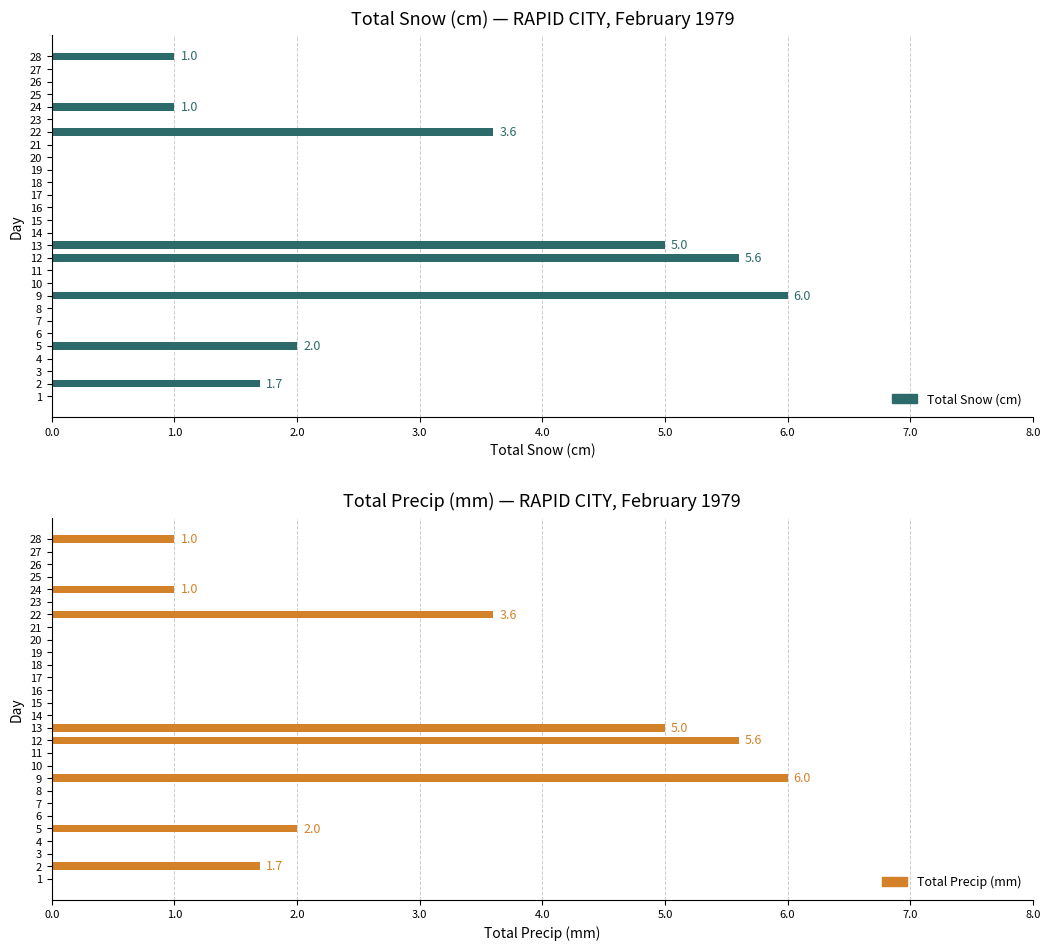

How many bars are there in total?

56